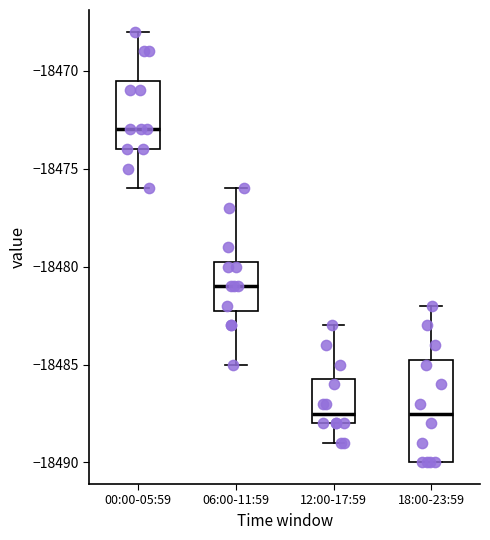

Reading left to right, transcribe this box plot: for each box, give where its median line is, the range the box spans, and where its two whiskers end, as read against the y-axis. The values are not printed on the chart, so give them approximately, as read against the axis.

00:00-05:59: median -18473.0, box -18474.0 to -18470.5, whiskers -18476.0 to -18468.0
06:00-11:59: median -18481.0, box -18482.0 to -18479.5, whiskers -18485.0 to -18476.0
12:00-17:59: median -18487.5, box -18488.0 to -18485.5, whiskers -18489.0 to -18483.0
18:00-23:59: median -18487.5, box -18490.0 to -18484.5, whiskers -18490.0 to -18482.0